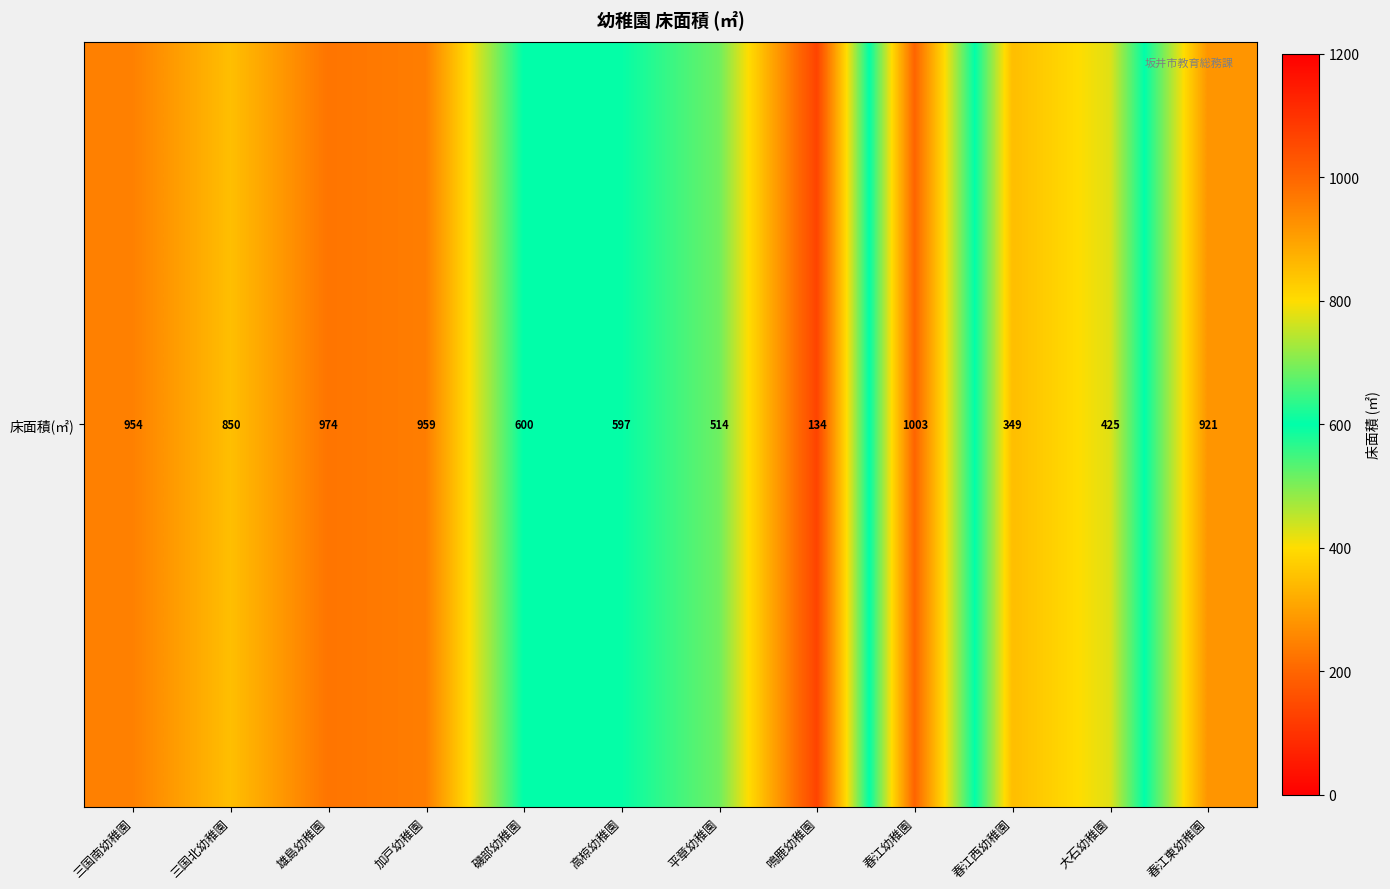

Reading left to right, list all the values displayed in this chart.

954	850	974	959	600	597	514	134	1003	349	425	921